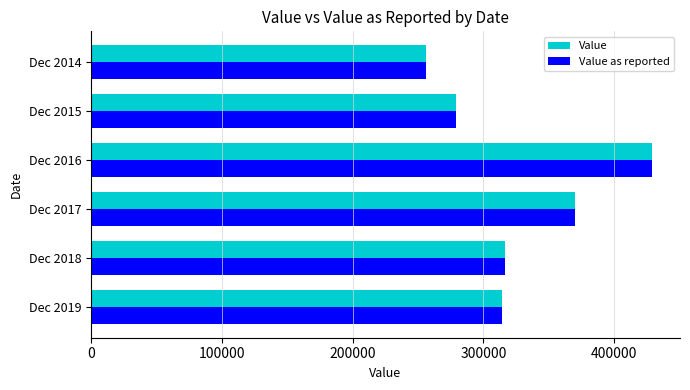

How many data points in Value as reported are less than 316400?

3